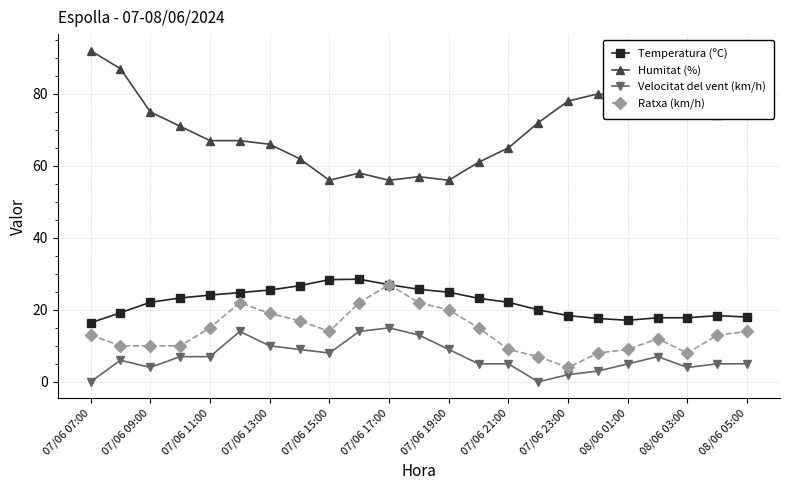

True or false: Ratxa (km/h) has more than 1 points higher than both neighbors.

True